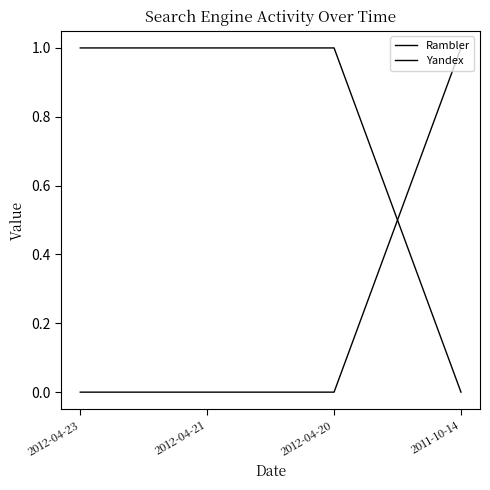

How many distinct data groups are displayed?

2